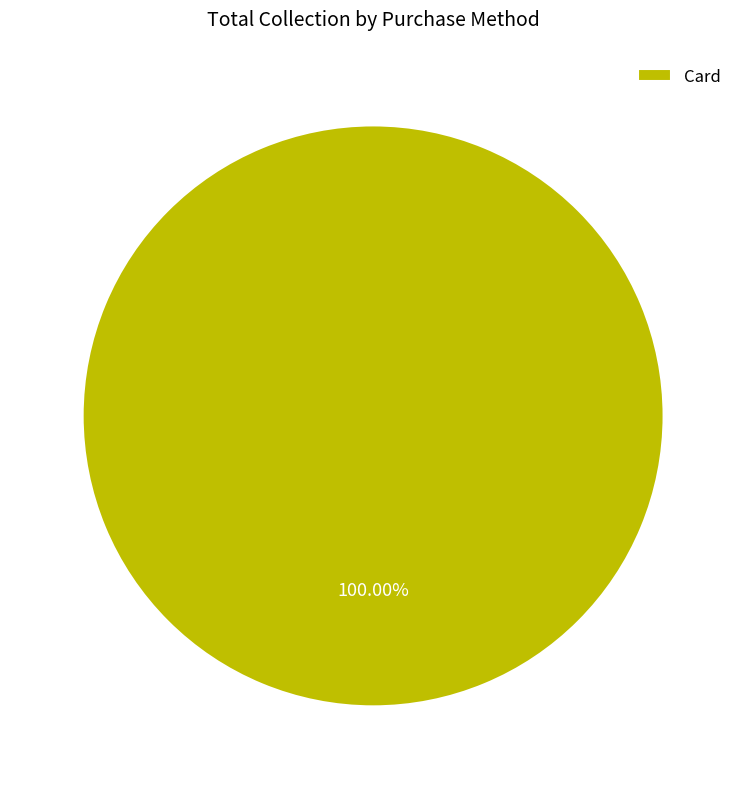

Which category accounts for the majority?

Card